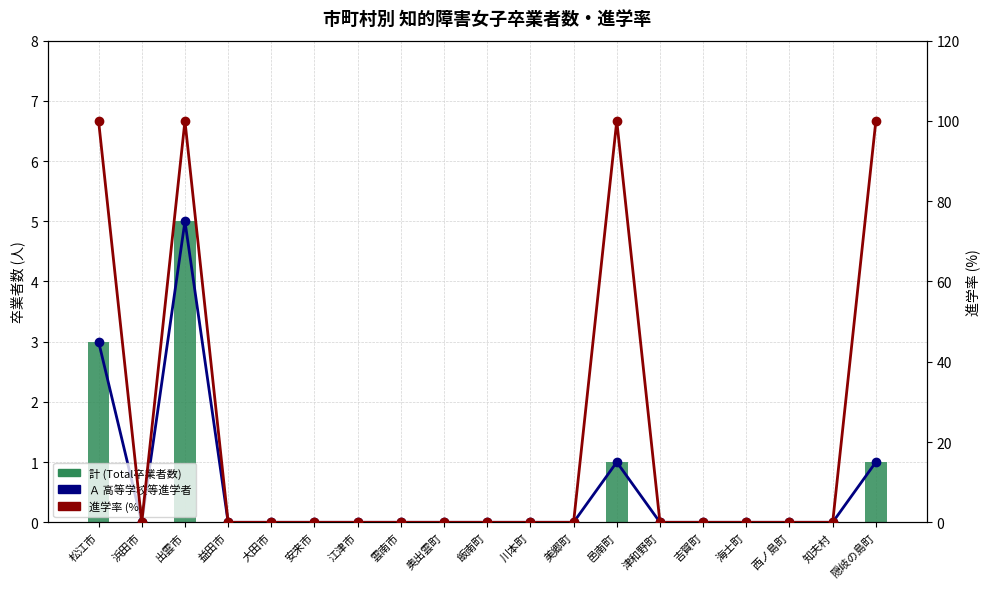

What is the average value of the 進学率 (%) series?

21